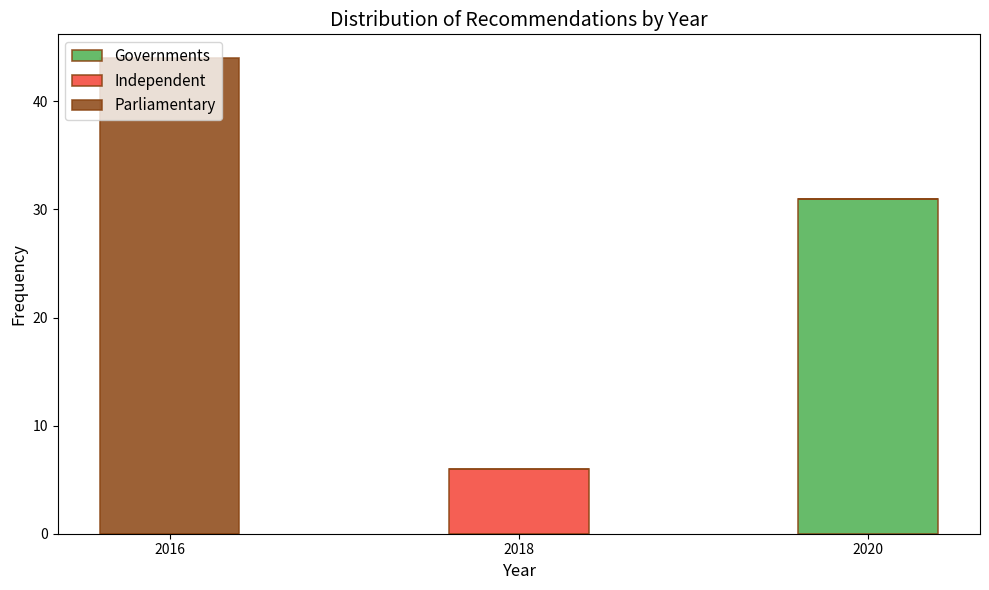

At which category is the sum across all series the highest?

2016